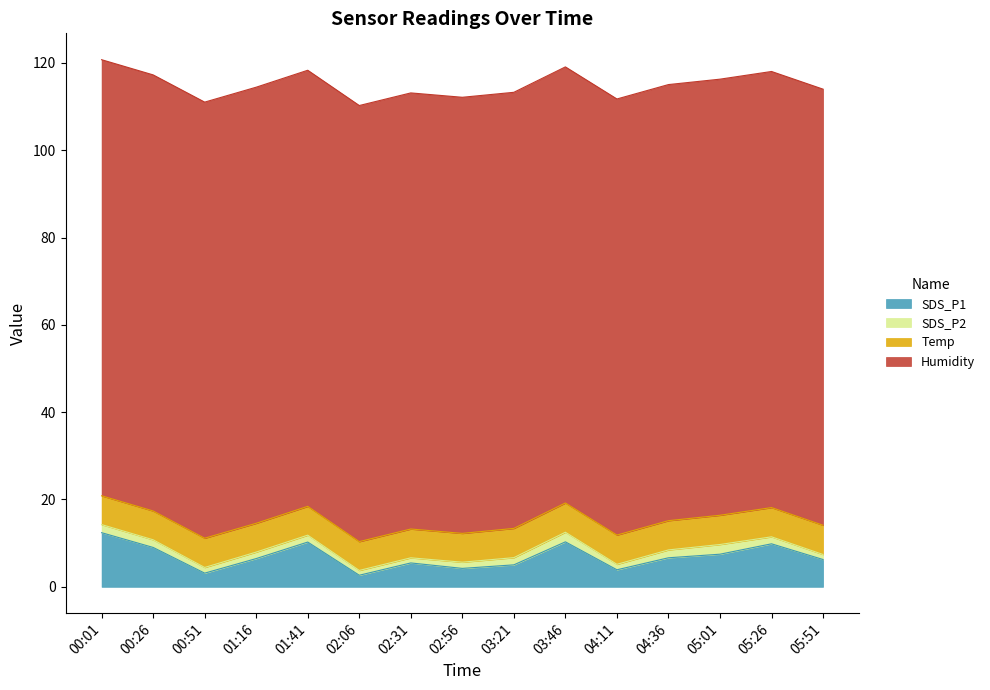

True or false: Temp has a value of 6.6 at 01:16.

True